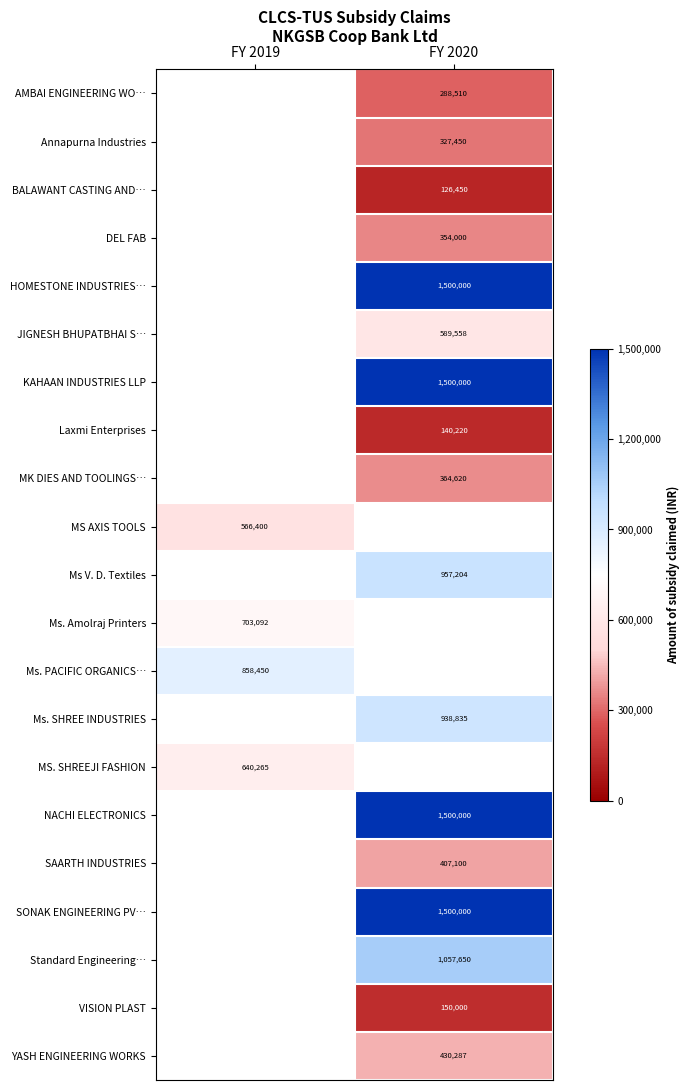

Is the value of YASH ENGINEERING WORKS at FY 2020 greater than the value of KAHAAN INDUSTRIES LLP at FY 2020?

No